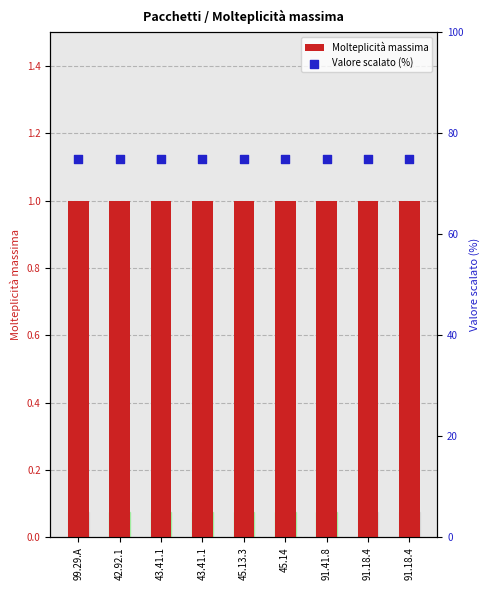

Which series contains the lowest Y value?

Molteplicità massima